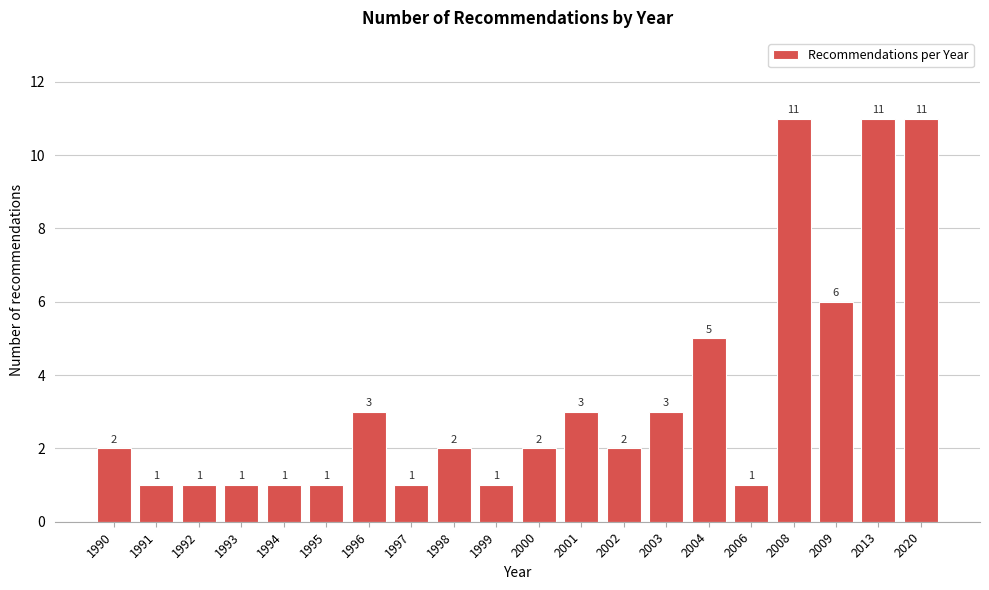

Reading right to left, extract all data points from this chart.

2020=11	2013=11	2009=6	2008=11	2006=1	2004=5	2003=3	2002=2	2001=3	2000=2	1999=1	1998=2	1997=1	1996=3	1995=1	1994=1	1993=1	1992=1	1991=1	1990=2